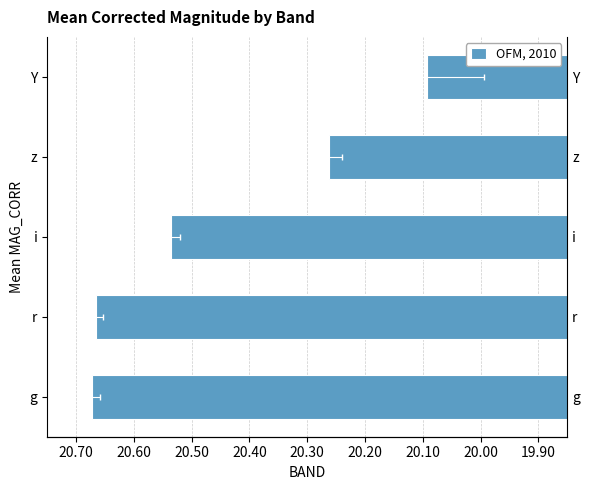

Are the bars grouped side by side (vs. stacked)?

No